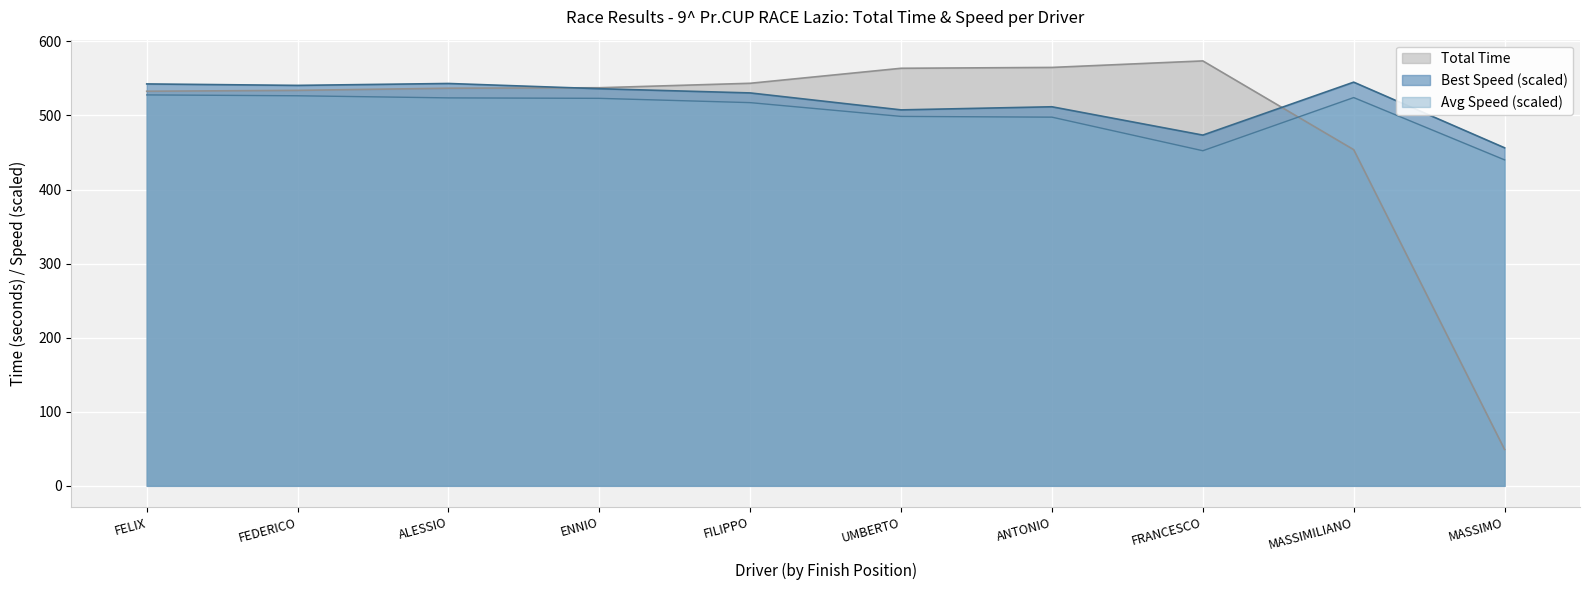

Between FEDERICO and MASSIMILIANO, which series saw the biggest shift?

Total Time